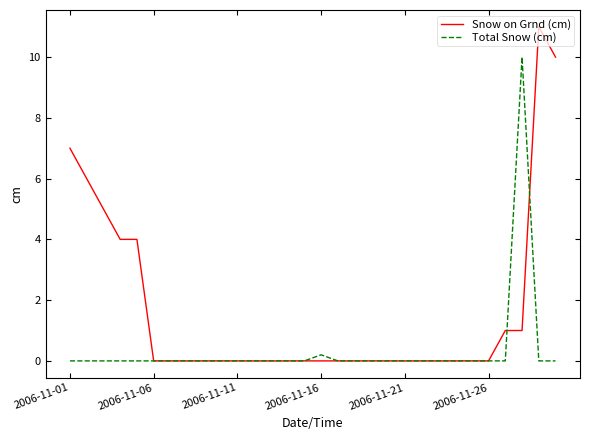

Which series has the largest range (max minus min)?

Snow on Grnd (cm)